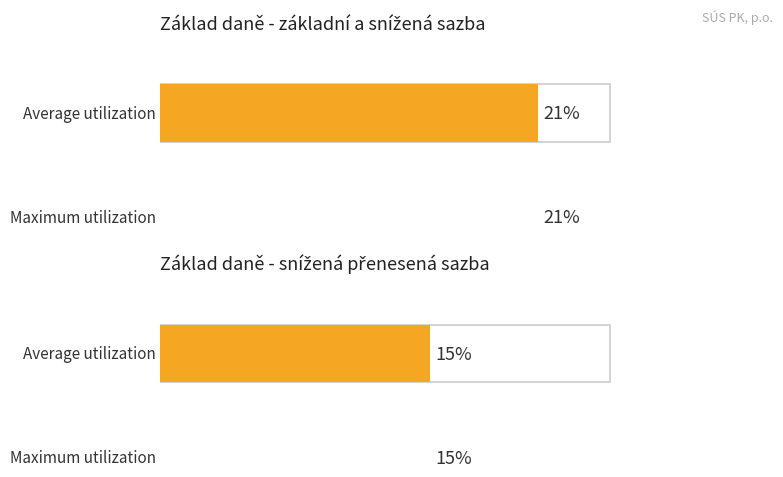

Is it true that Maximum utilization equals 0.1 at základní?

False